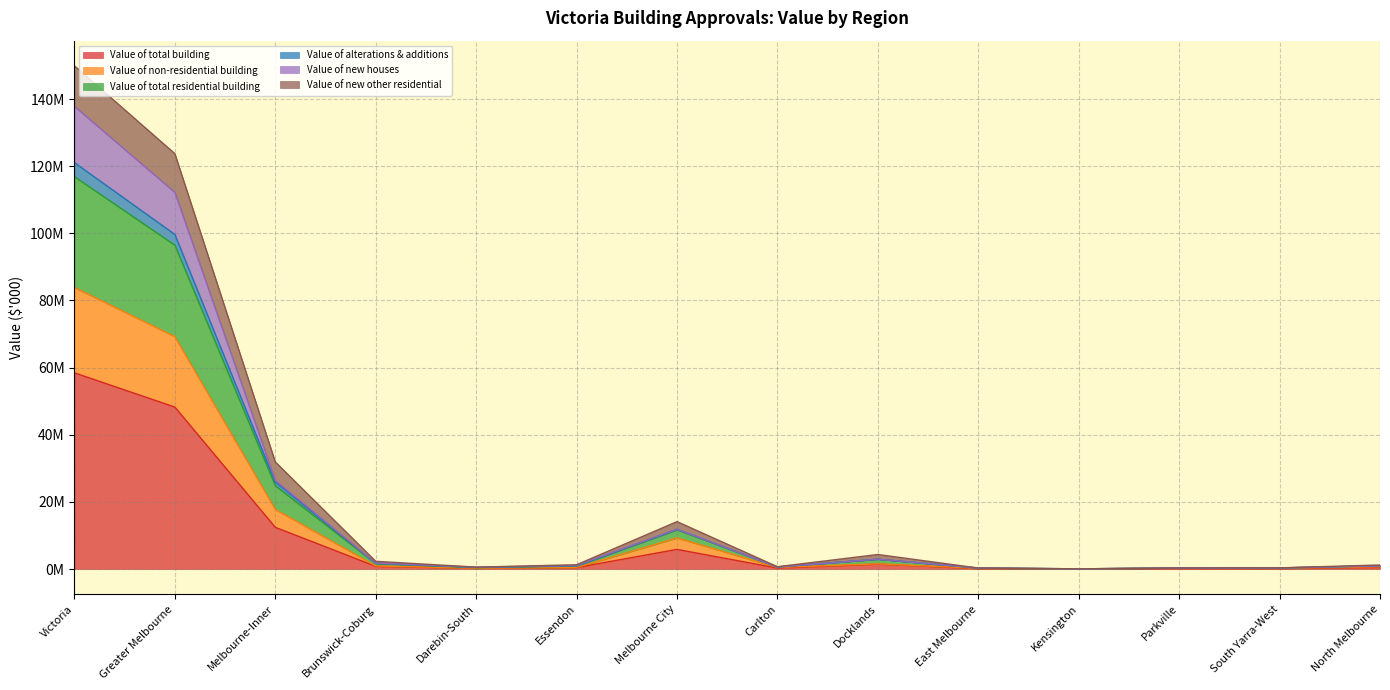

Does the chart have visible grid lines?

Yes